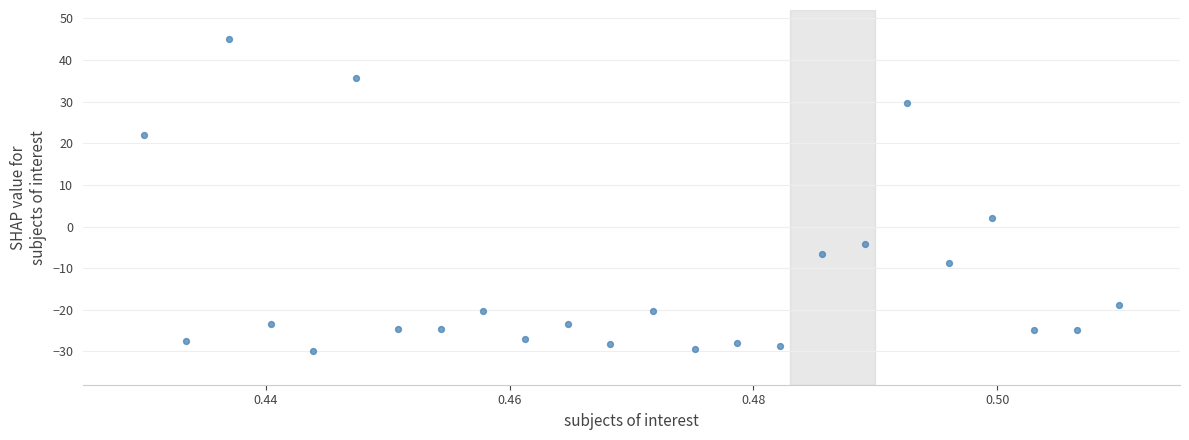

What is the range of Y values (max minus min)?

75.0